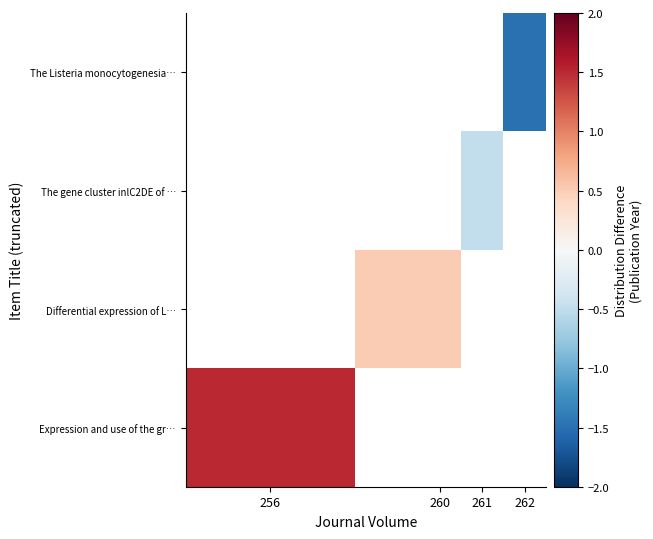

List the series in order of their overall mean, highest first.

Expression and use of the gr…, Differential expression of L…, The gene cluster inlC2DE of …, The Listeria monocytogenesia…